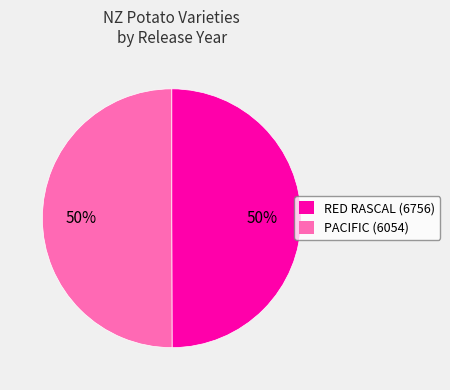

True or false: RED RASCAL (6756) accounts for 50% of the total.

True